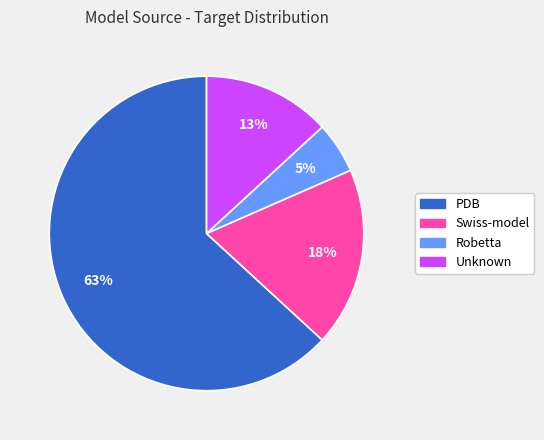

Does any single category account for the majority?

Yes